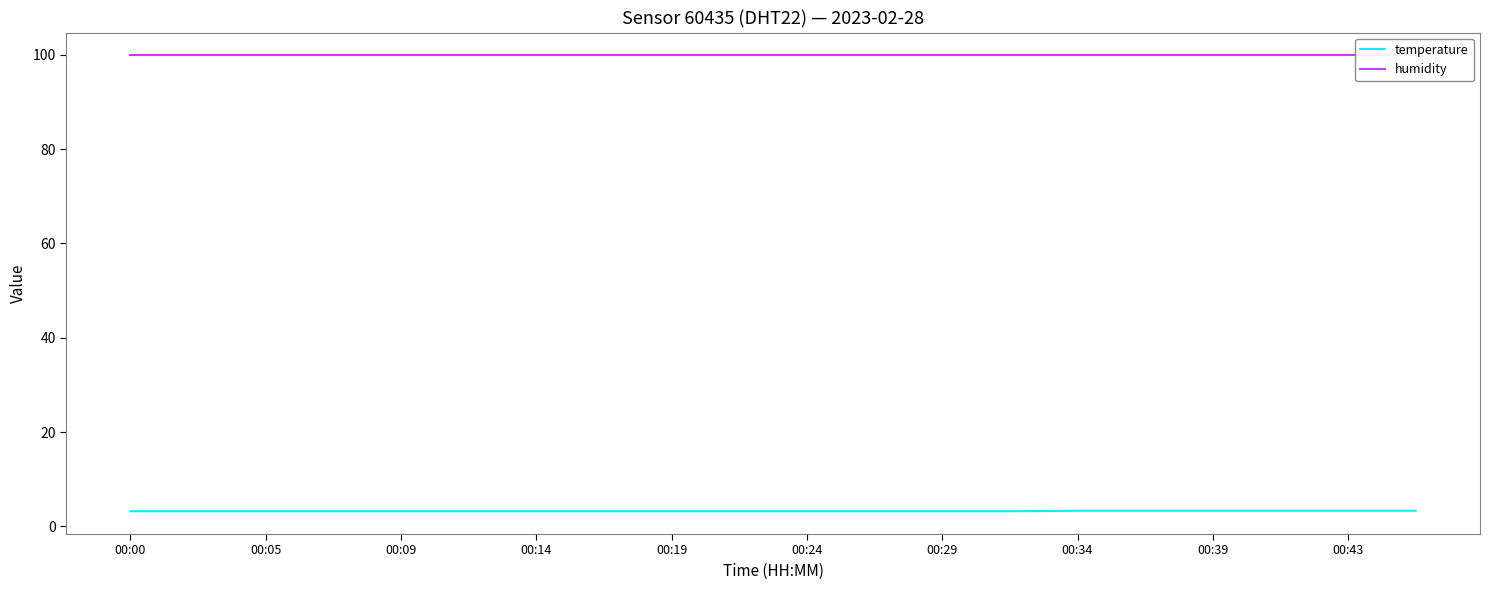

The temperature series shows 3.3 at 00:34. True or false?

True